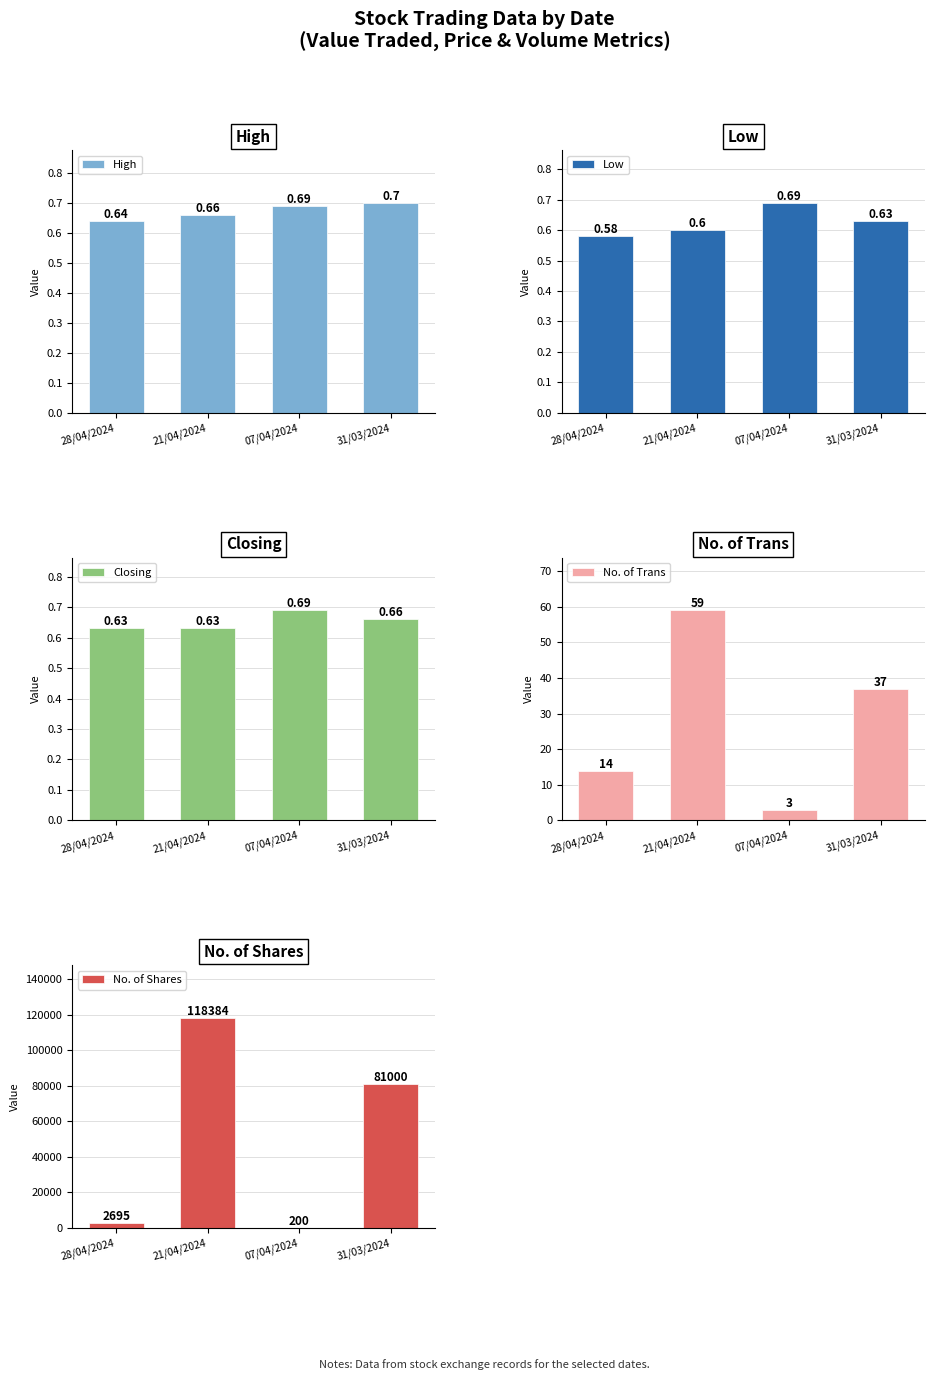

Between 31/03/2024 and 21/04/2024, which is larger?

31/03/2024